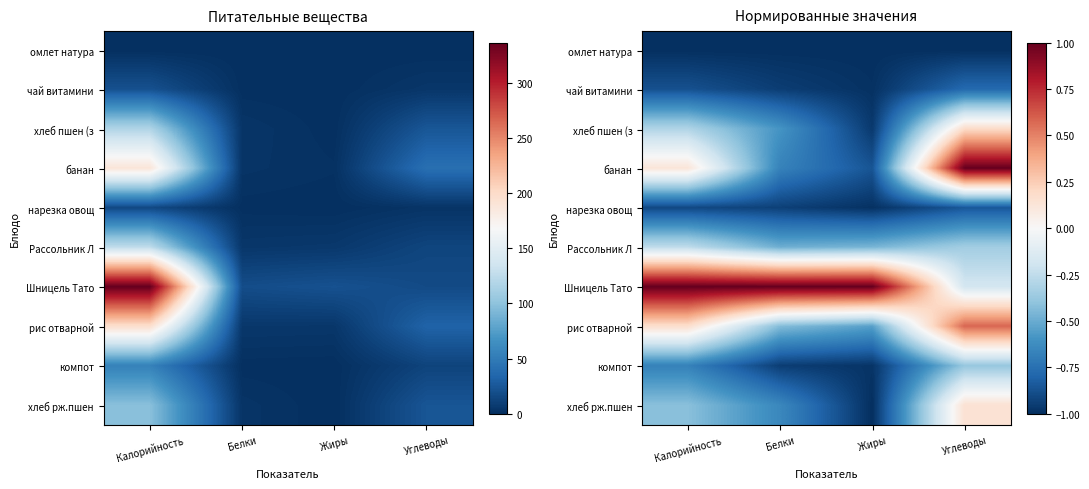

How many categories are shown in the chart?

4